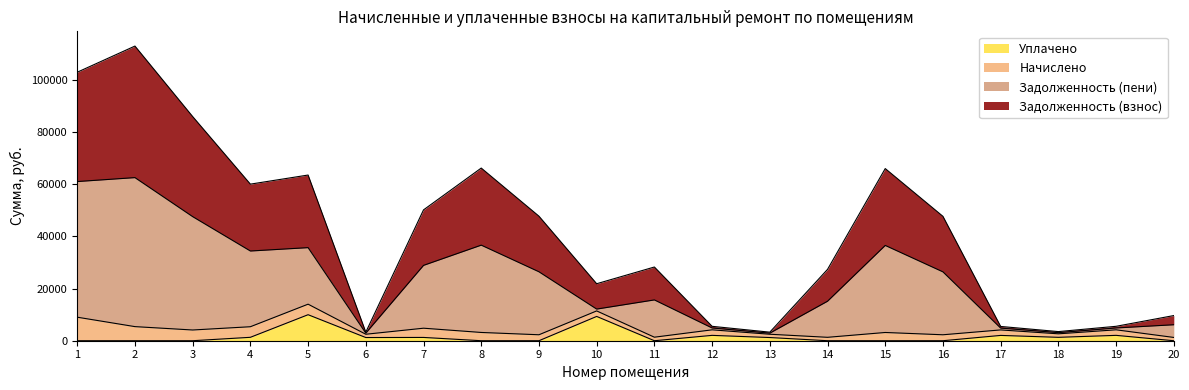

True or false: Уплачено has a value of 2215.8 at 7.

False